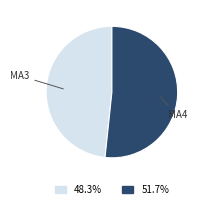

Is there any slice that represents more than half of the pie?

Yes